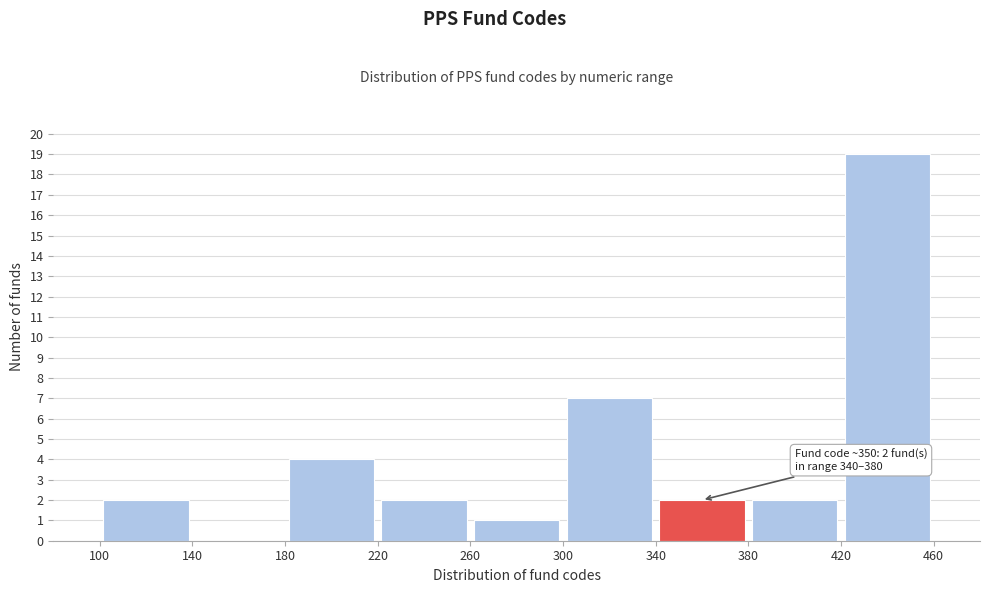

Over which range of the x-axis is the bar tallest?

420 to 460